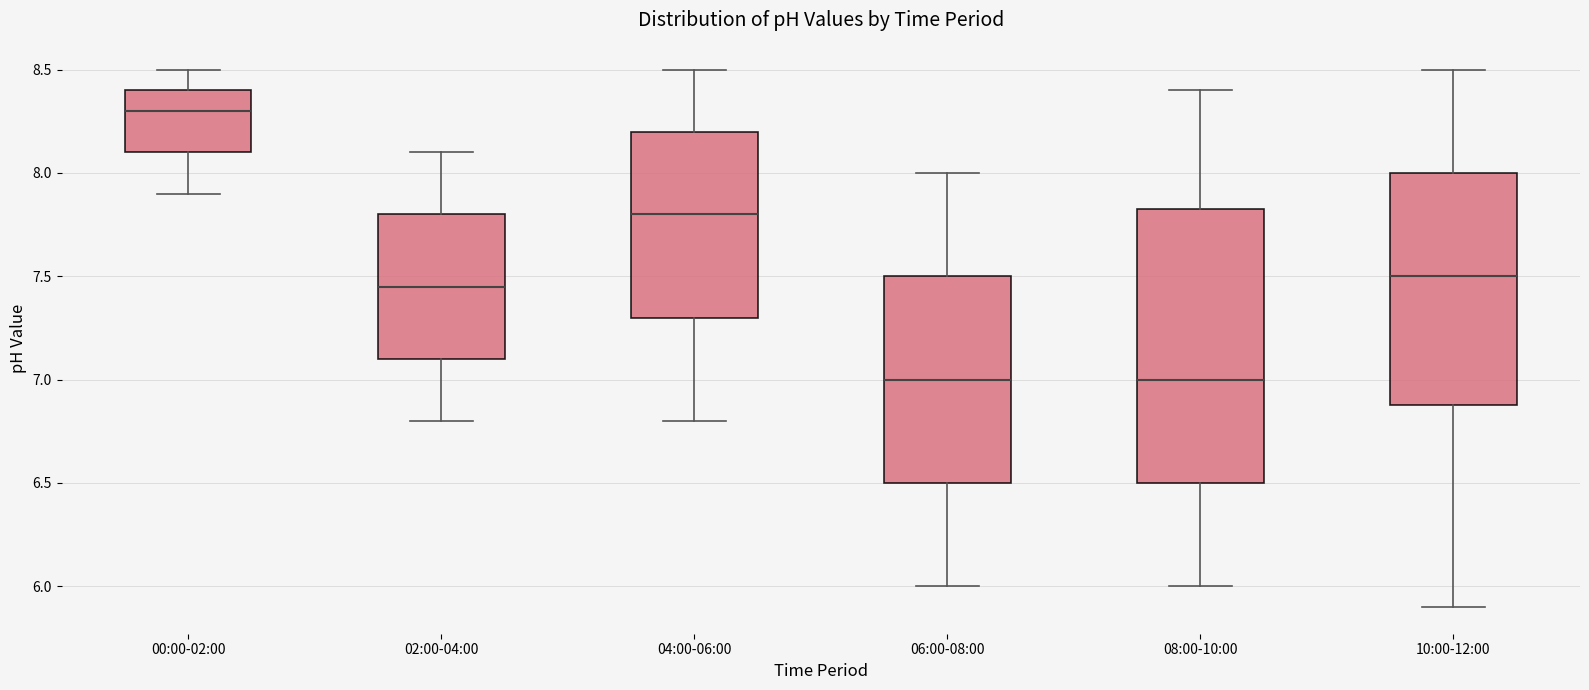

Which box has the highest median line?

00:00-02:00